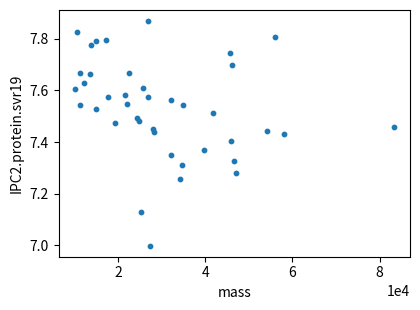

What is the range of X values (max minus min)?

73419.7